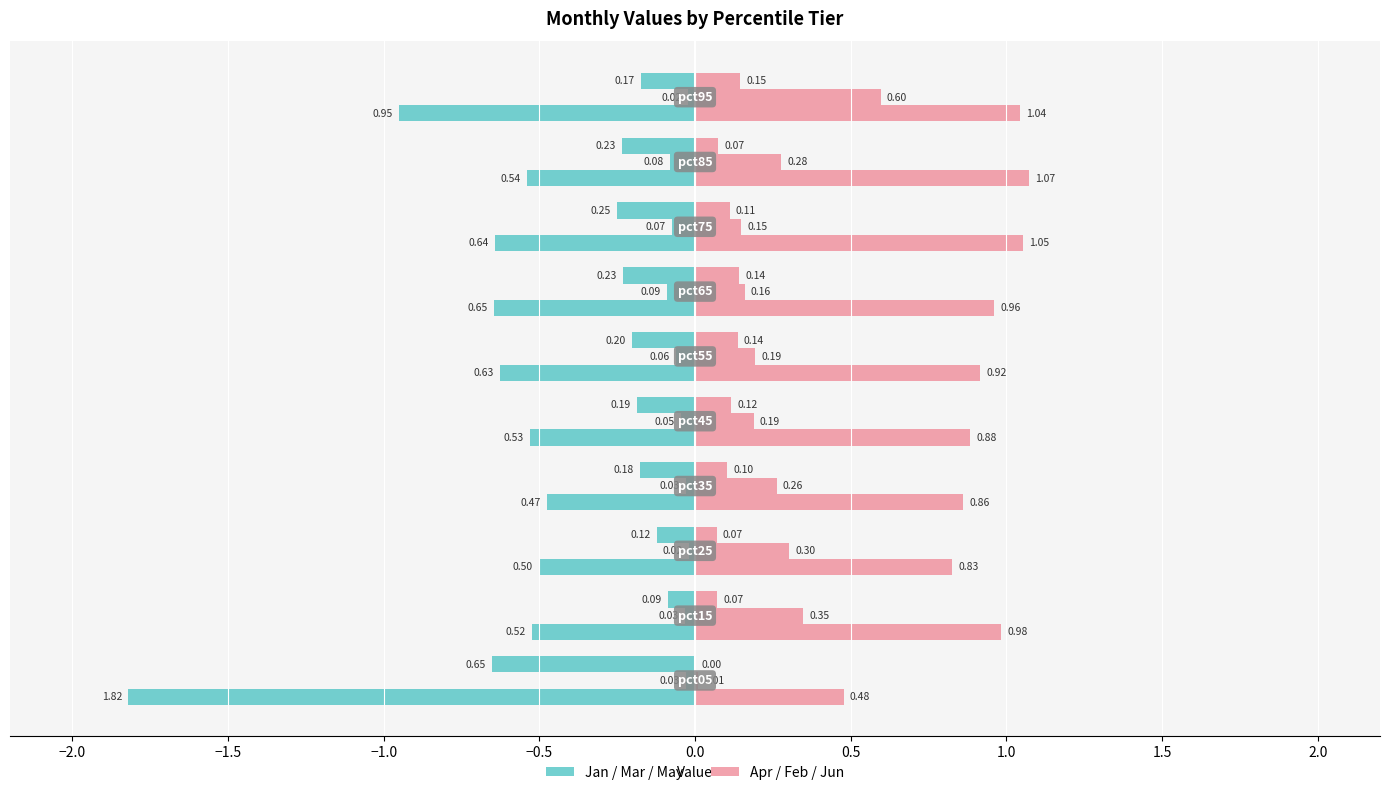

What is the sum of all Jan values?

-7.3